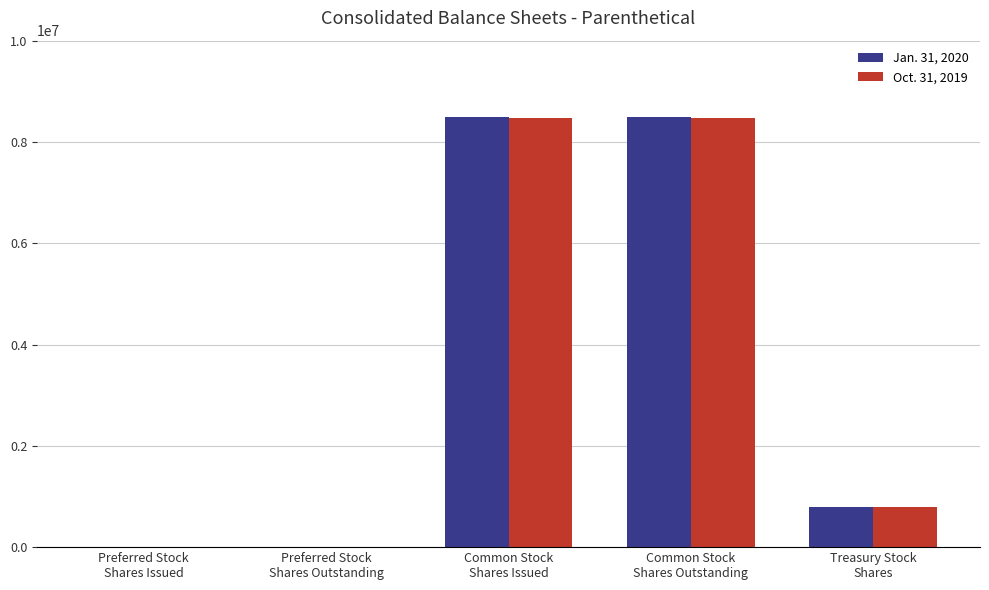

What is the greatest value displayed?

8496526